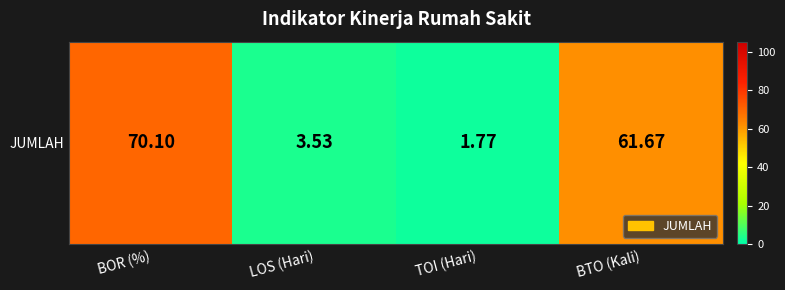

Which has a higher value, LOS (Hari) or BTO (Kali)?

BTO (Kali)